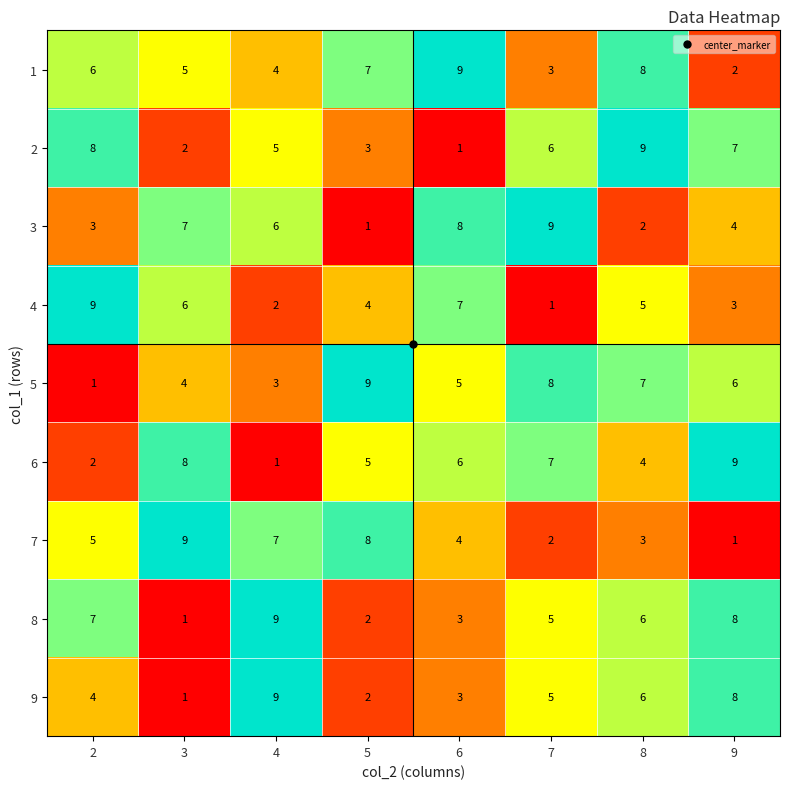

List the labels in order of 4 value, smallest first.

7, 4, 9, 5, 8, 3, 6, 2